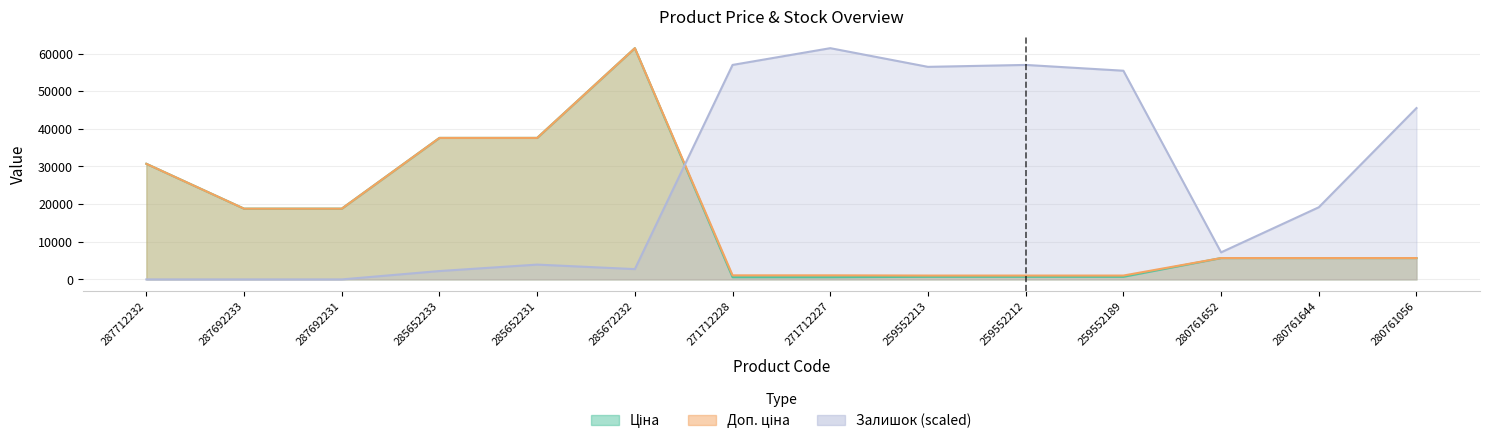

How many lines are shown in the chart?

3